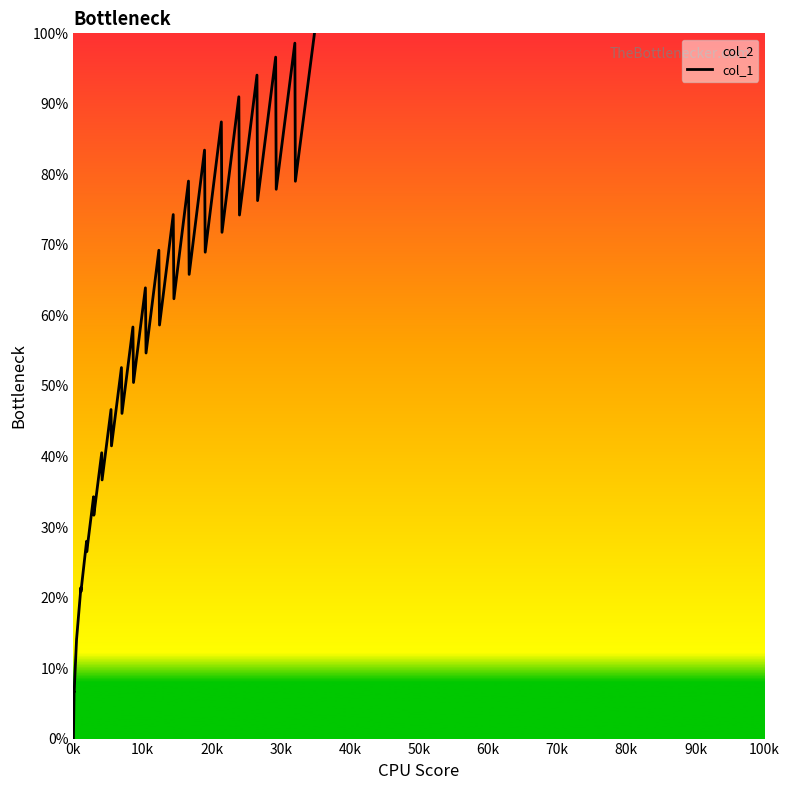

What is the difference between the maximum and minimum values?

100.0